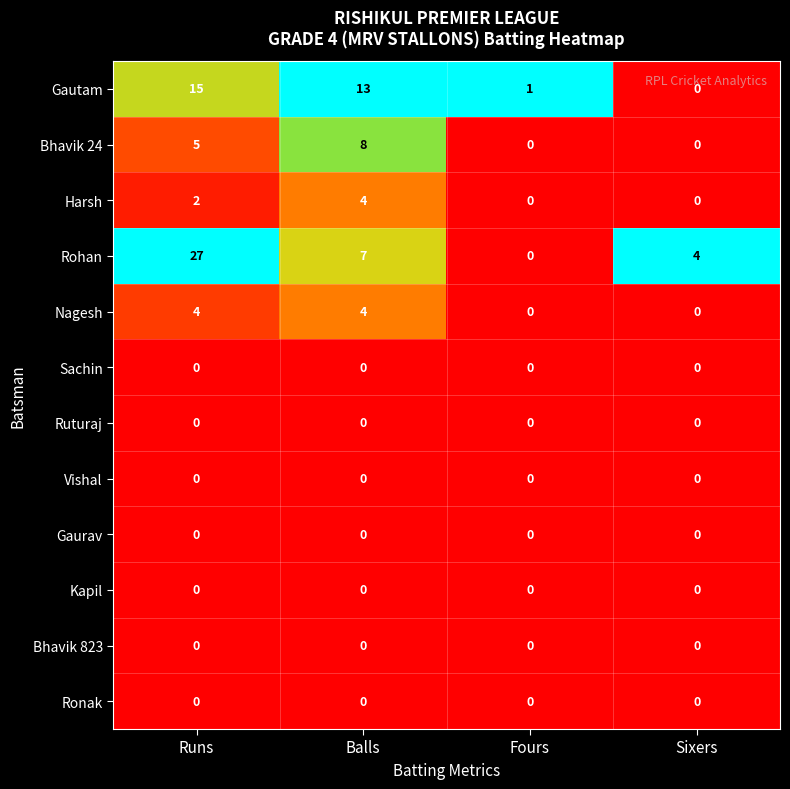

What is the difference between the second highest and minimum values in the Nagesh series?

4